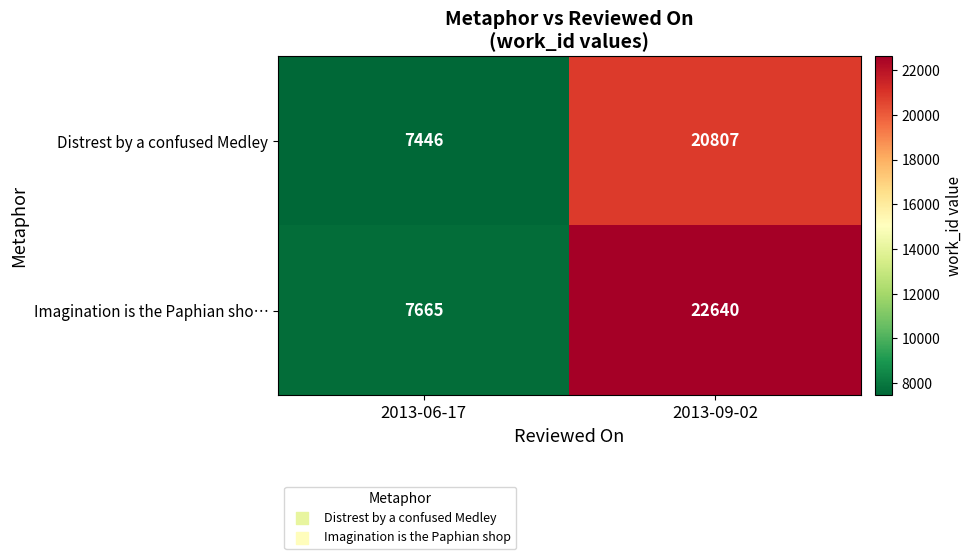

Reading right to left, list all the values displayed in this chart.

Distrest by a confused Medley: 20807	7446
Imagination is the Paphian sho…: 22640	7665